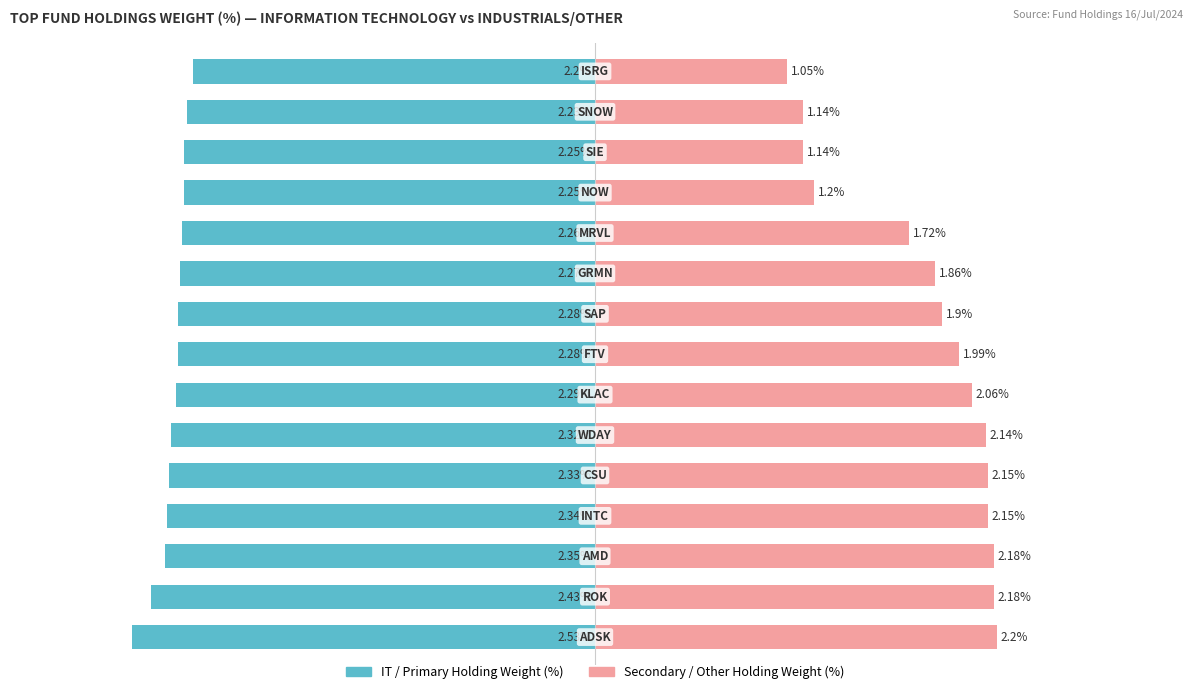

Reading left to right, what are all the values shown in this chart?

Information Technology Weight (%): -2.5	-2.4	-2.4	-2.3	-2.3	-2.3	-2.3	-2.3	-2.3	-2.3	-2.3	-2.2	-2.2	-2.2	-2.2
Industrials / Other Weight (%): 2.2	2.2	2.2	2.1	2.1	2.1	2.1	2.0	1.9	1.9	1.7	1.2	1.1	1.1	1.1